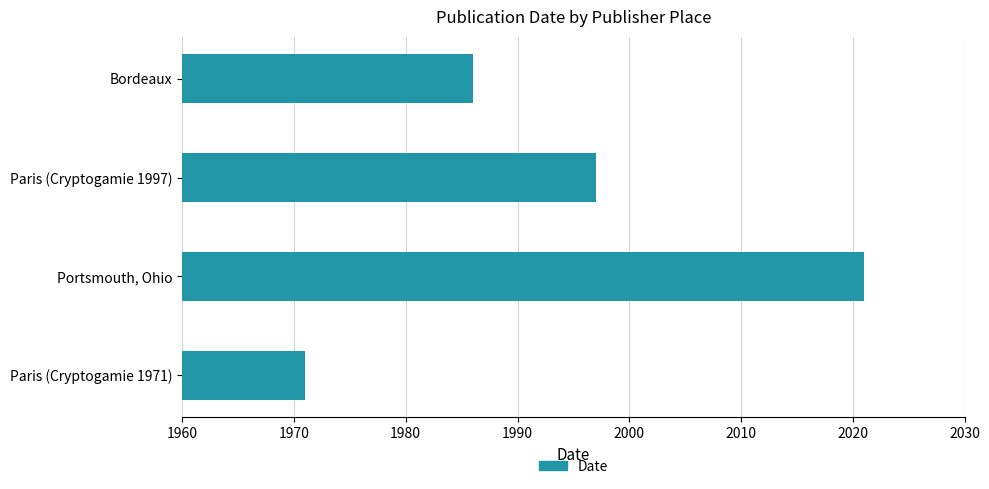

At which label is the value closest to 1996?

Paris (Cryptogamie 1997)